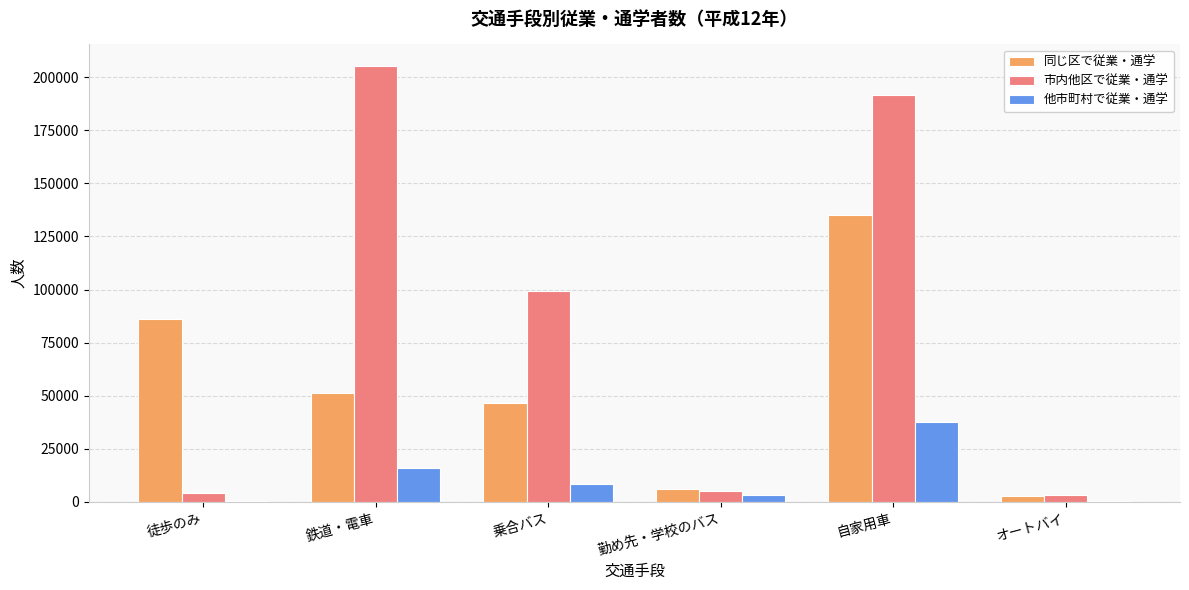

The 同じ区で従業・通学 series shows 134954 at 自家用車. True or false?

True